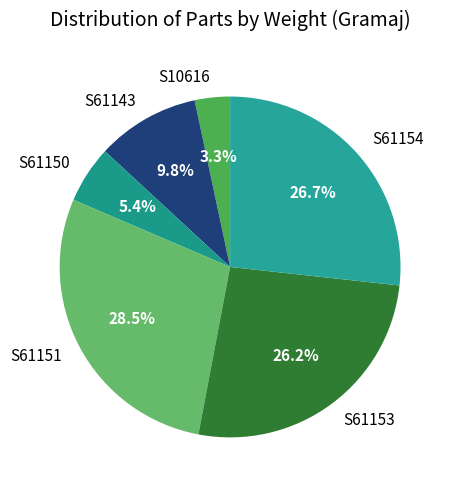

What portion of the pie excludes S61154?

73.3%